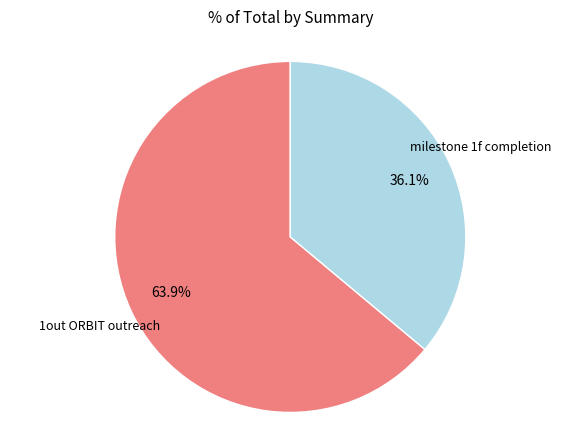

Count the number of slices in the pie.

2